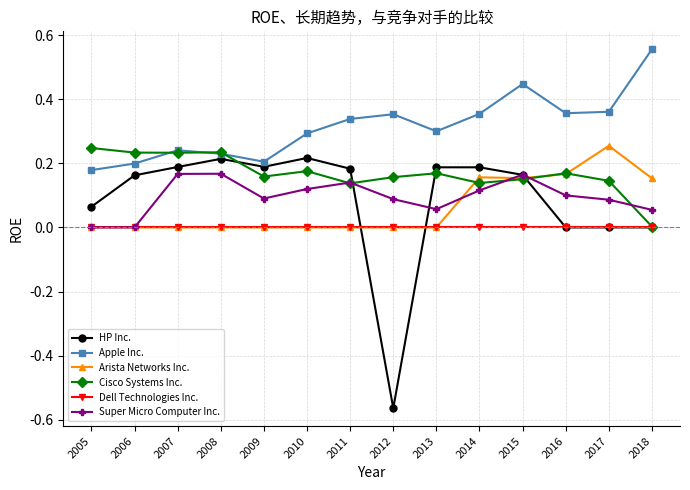

The Super Micro Computer Inc. series shows 0.1 at 2012. True or false?

True